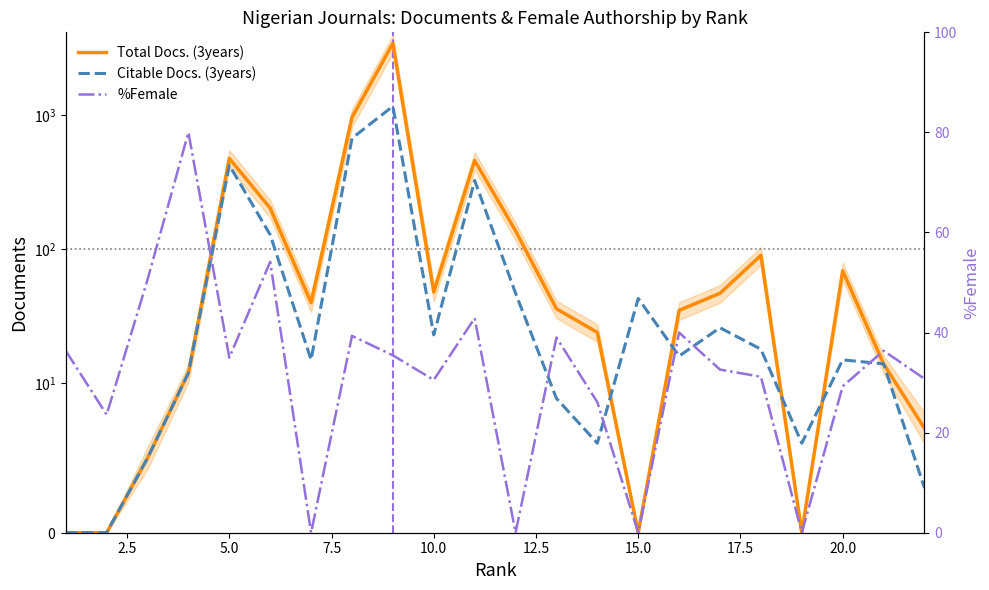

What is the difference between the maximum and second lowest values in the Total Docs. (3years) series?

3410.0